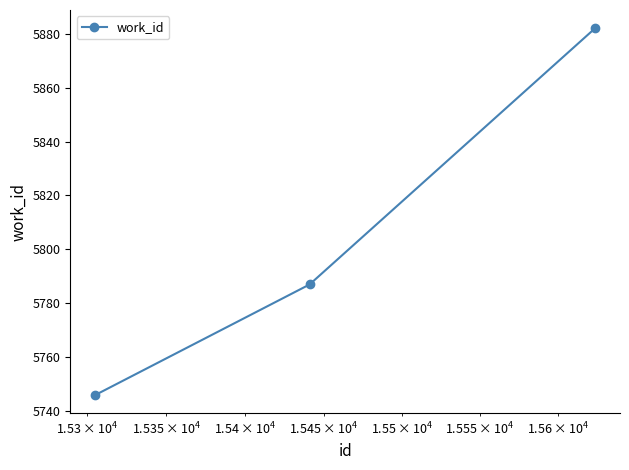

What is the maximum value shown in the chart?

5882